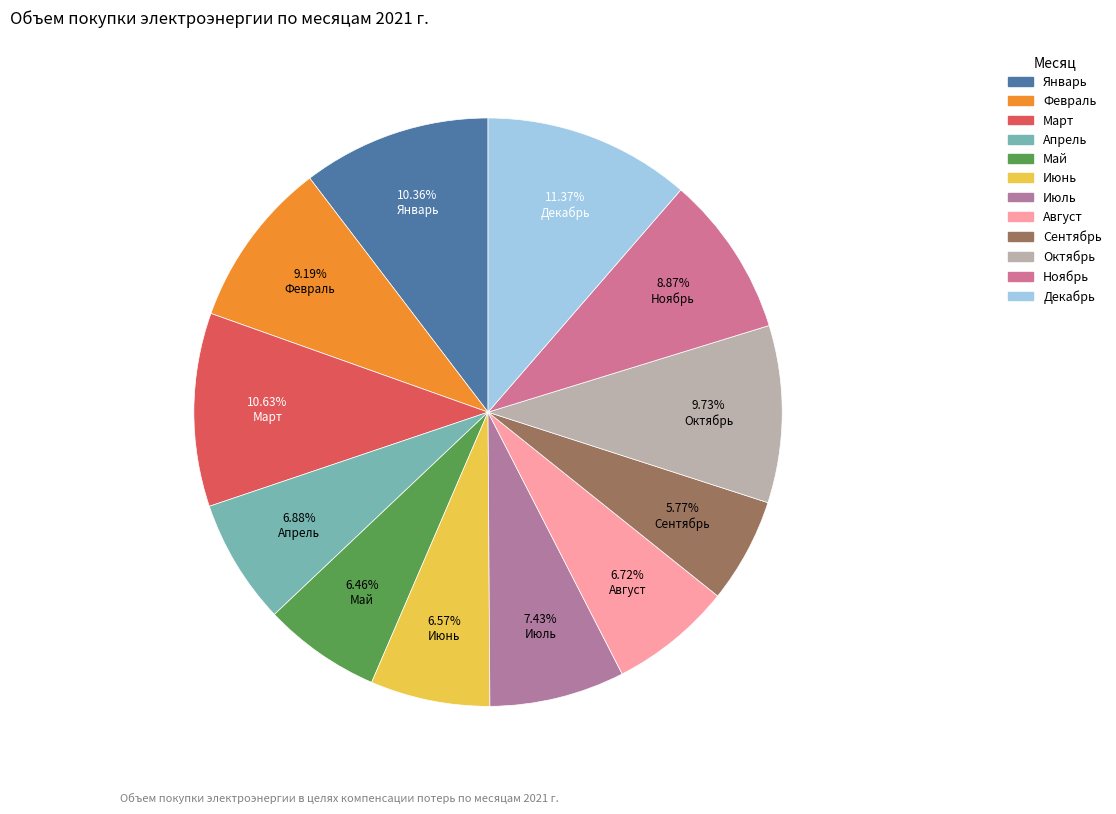

What is the smallest slice in the pie chart?

Сентябрь